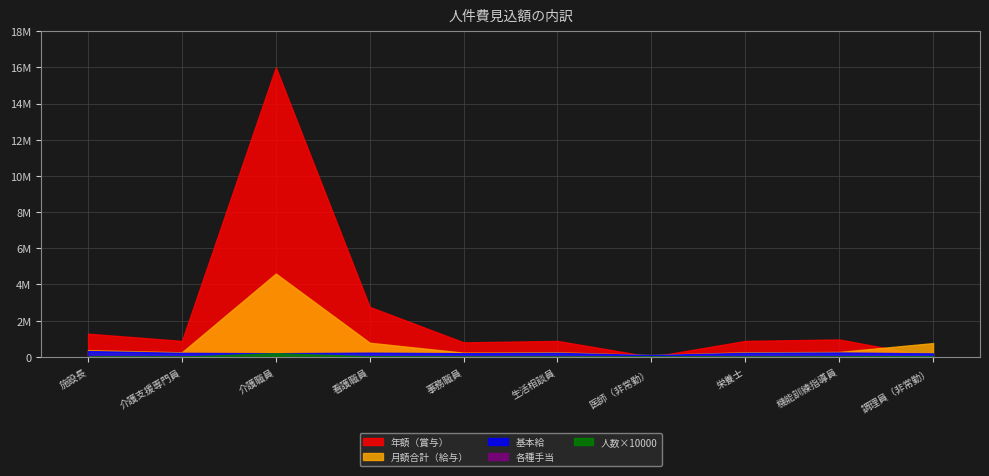

Rank the series by their maximum value, from highest to lowest.

年額（賞与）, 月額合計（給与）, 基本給, 各種手当, 人数